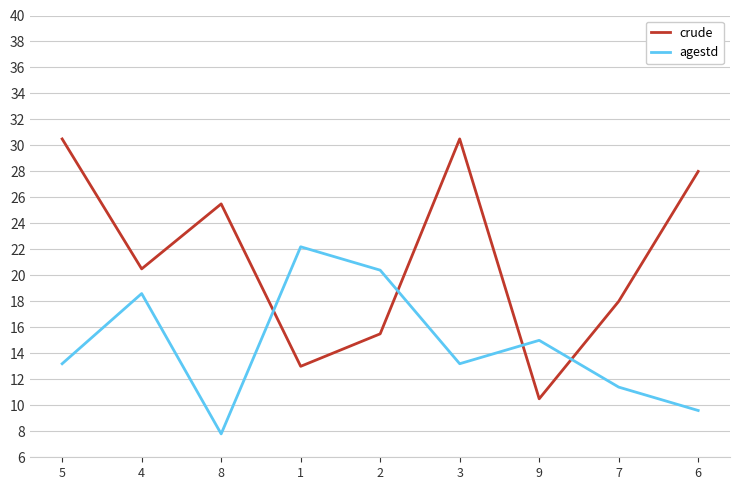

Read the agestd value at 3.

13.2